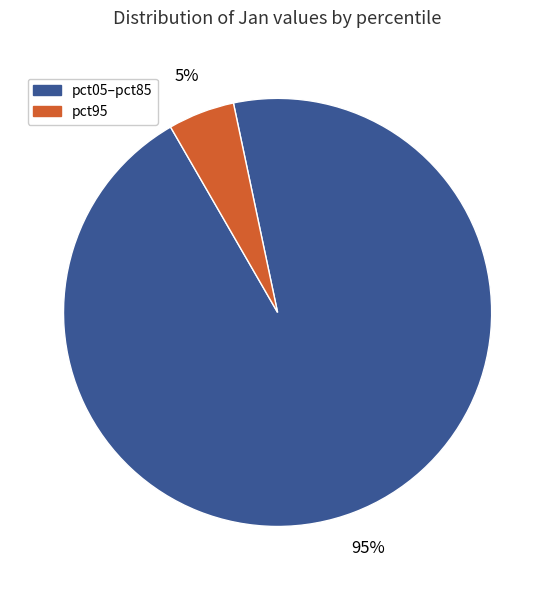

To the nearest percent, what percentage of the pie is pct95?

5%